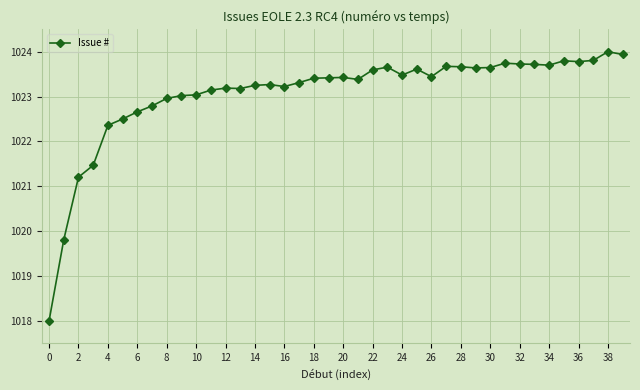

What is the sum of all values?

40922.6